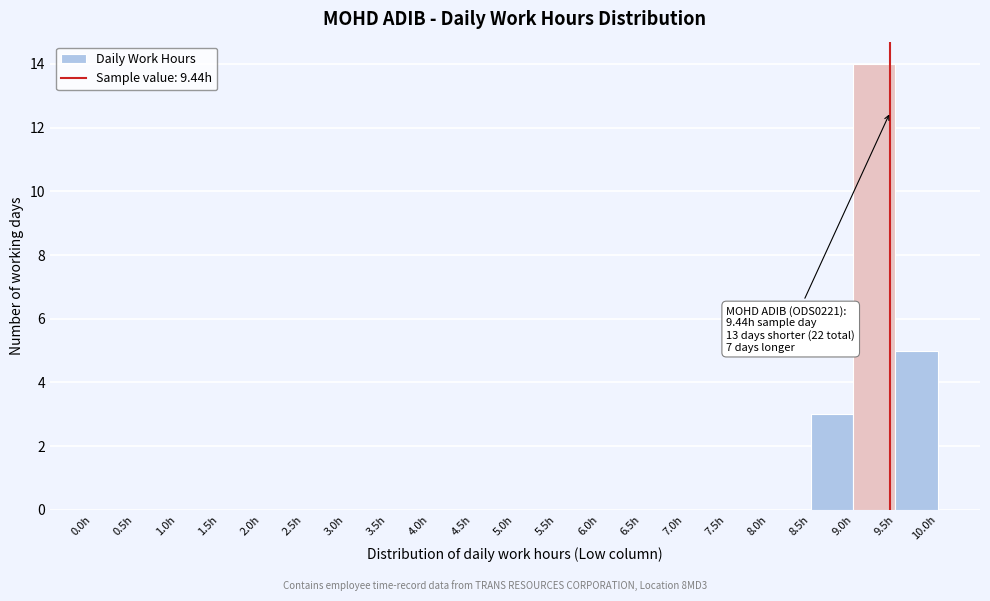

Which range on the x-axis has the tallest bar?

9.0 to 9.5